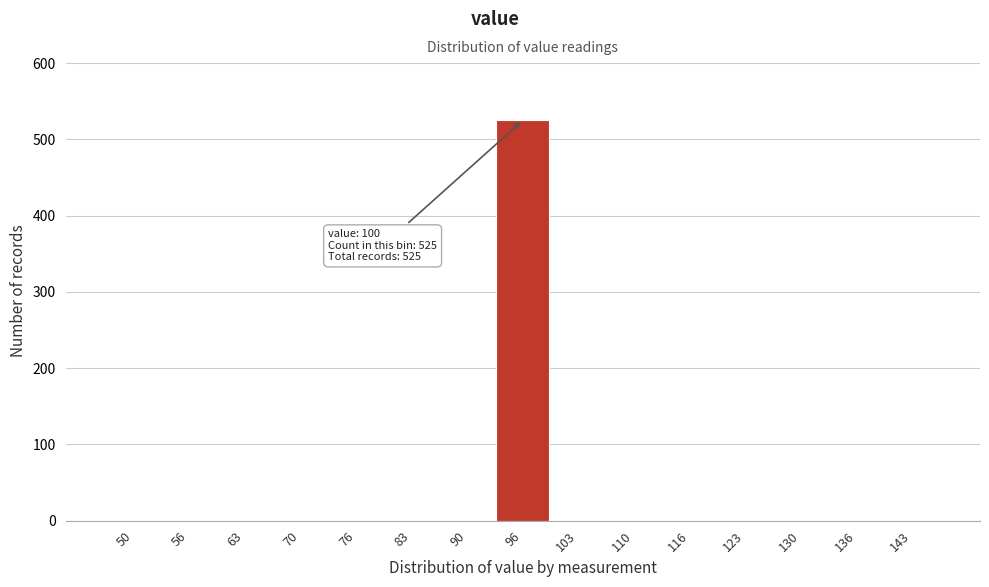

Reading right to left, list all the values displayed in this chart.

143=0	136=0	130=0	123=0	116=0	110=0	103=0	96=525	90=0	83=0	76=0	70=0	63=0	56=0	50=0